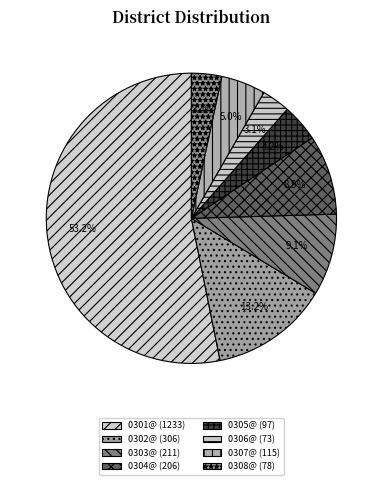

True or false: 0306@ accounts for 3% of the total.

True